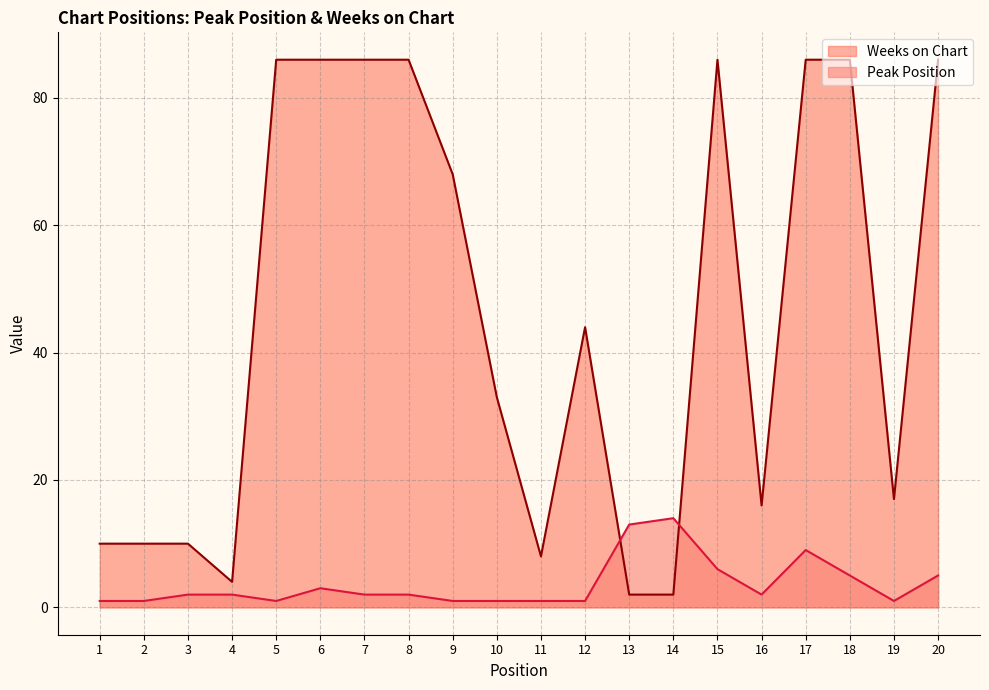

What are all the series names shown in the legend?

Weeks on Chart, Peak Position